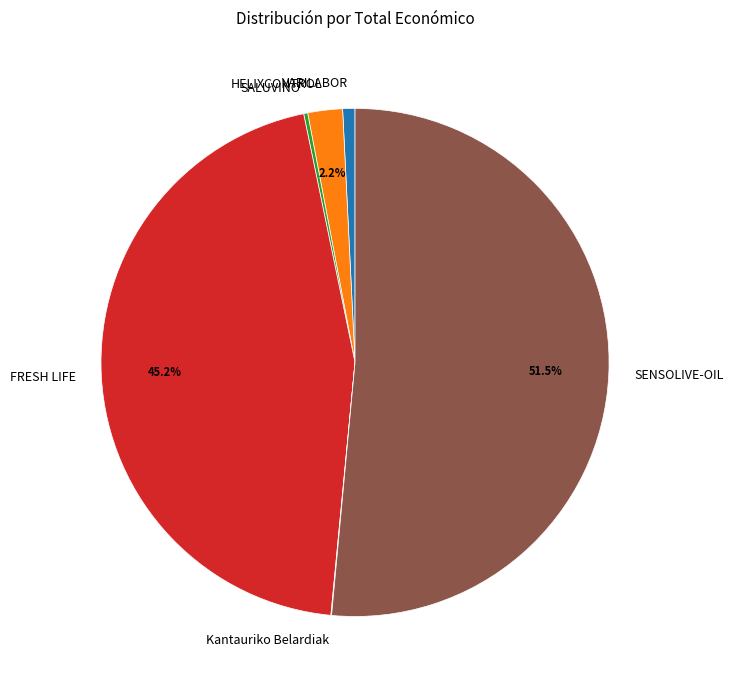

Approximately how many times larger is the value at FRESH LIFE compared to VARILABOR?

58.0